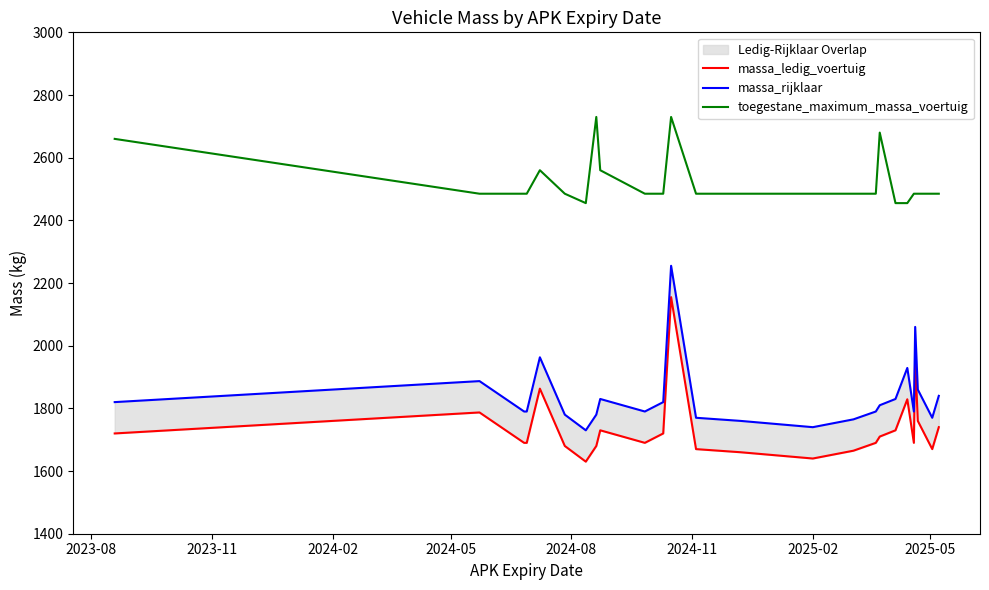

True or false: toegestane_maximum_massa_voertuig and massa_rijklaar cross at least once.

False